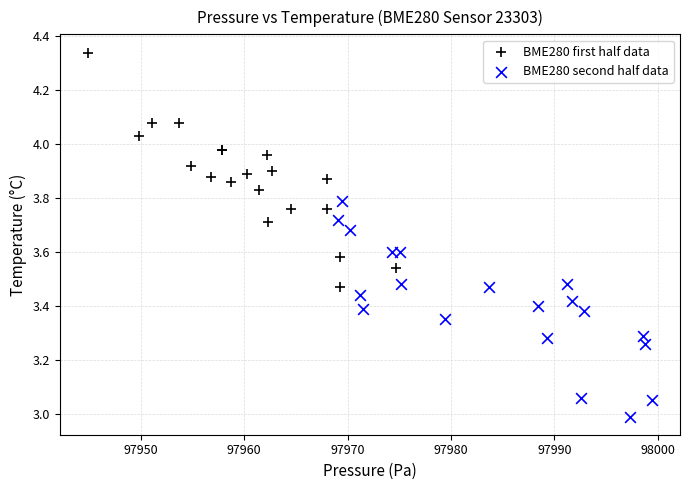

Which series contains the lowest Y value?

BME280 second half data